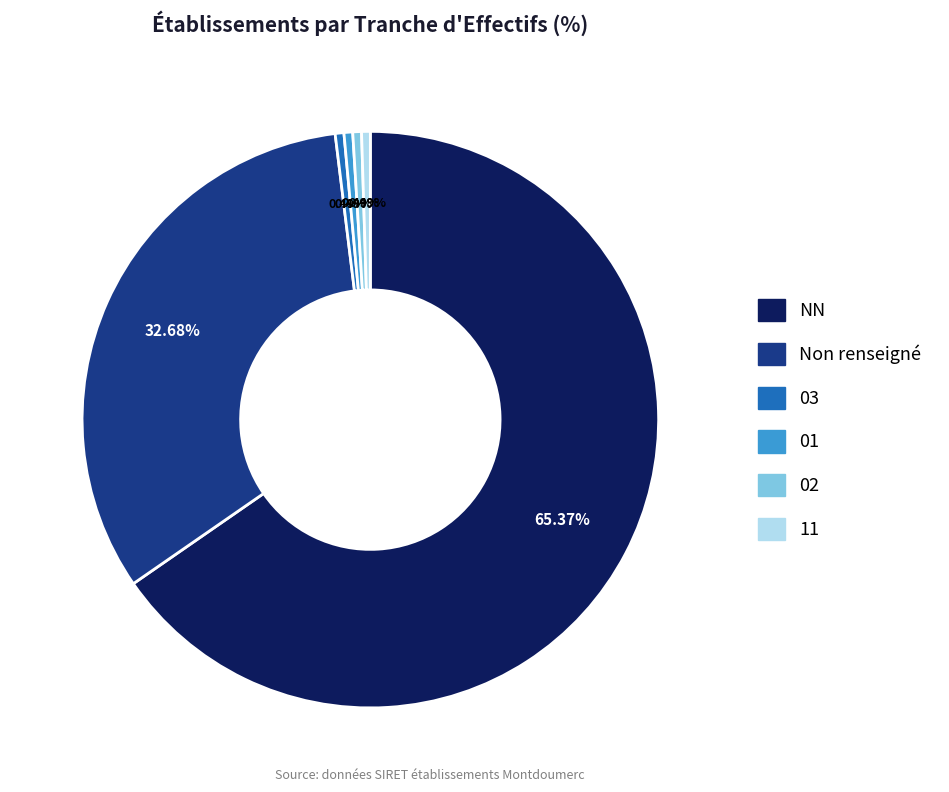

Is there any slice that represents more than half of the pie?

Yes